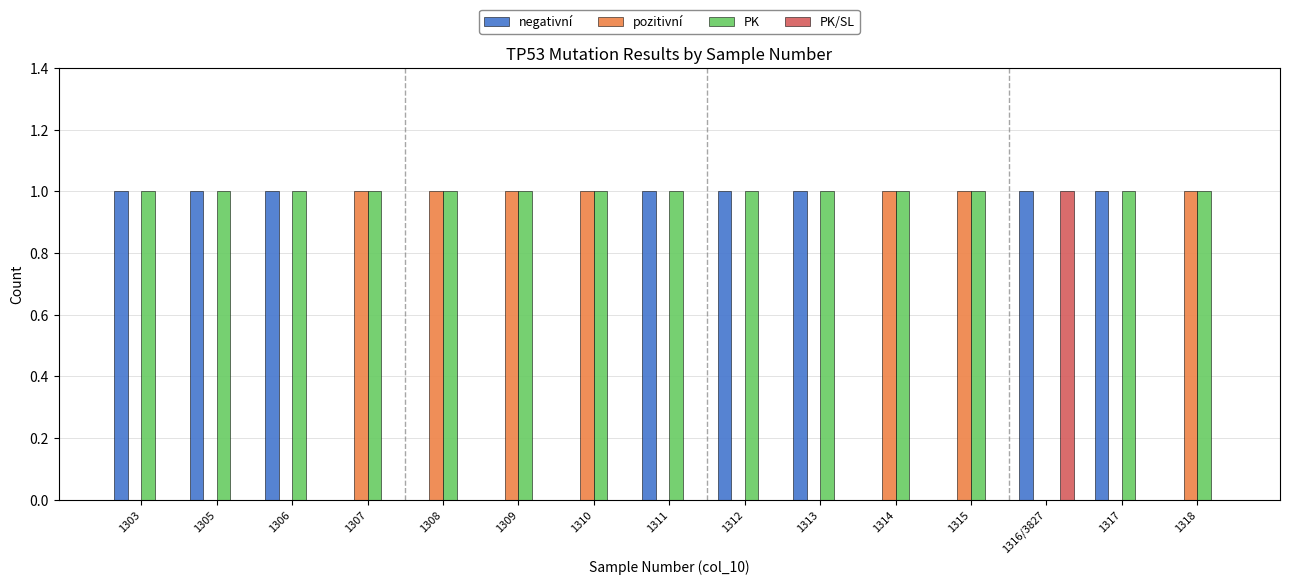

What is the spread (max minus min) of values at 1309?

1